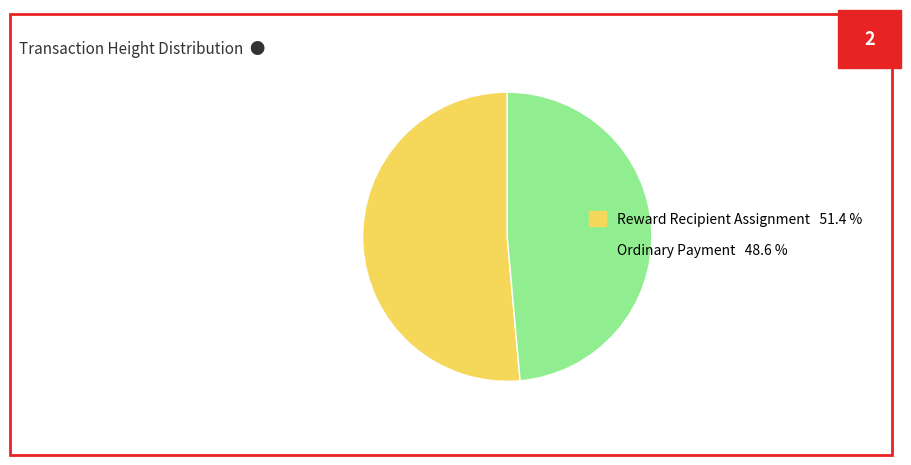

Is the sum of Reward Recipient Assignment 51.4 % and Ordinary Payment 48.6 % greater than half?

Yes